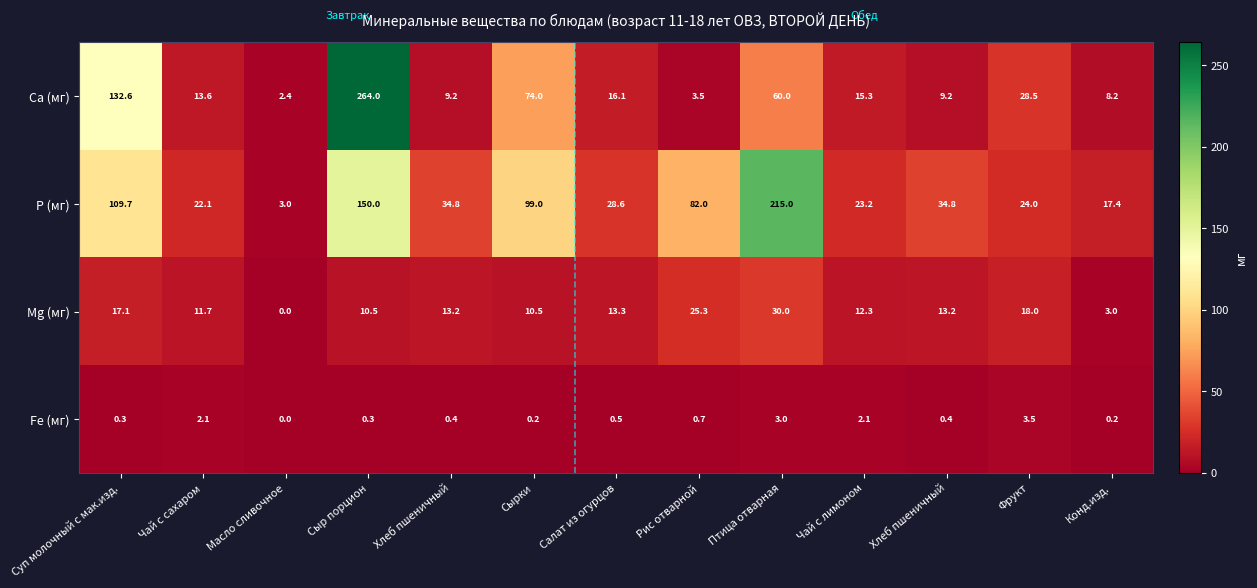

List the series in order of their peak value, lowest first.

Fe (мг), Мg (мг), Р (мг), Са (мг)